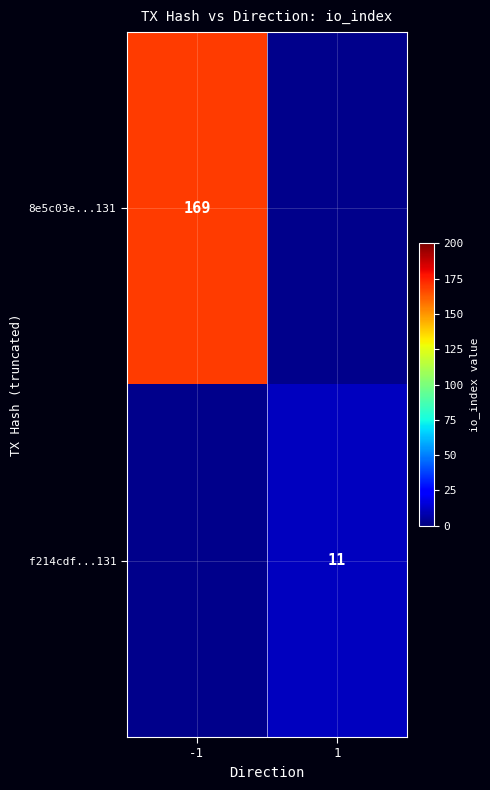

The value of f214cdf...131 at 1 is 11. True or false?

True